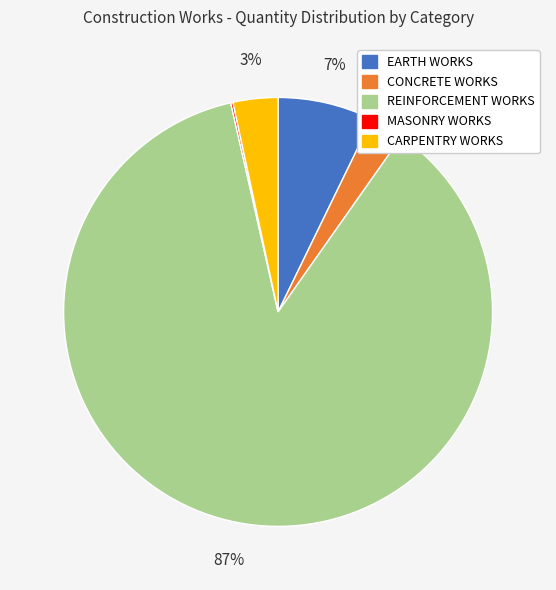

Does REINFORCEMENT WORKS account for over 50% of the chart?

Yes